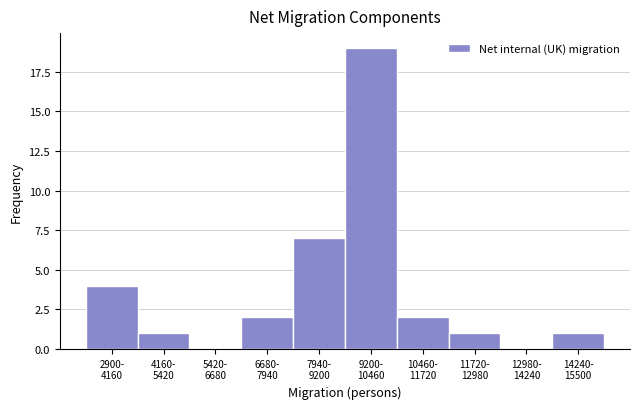

What is the maximum value shown in the chart?

19